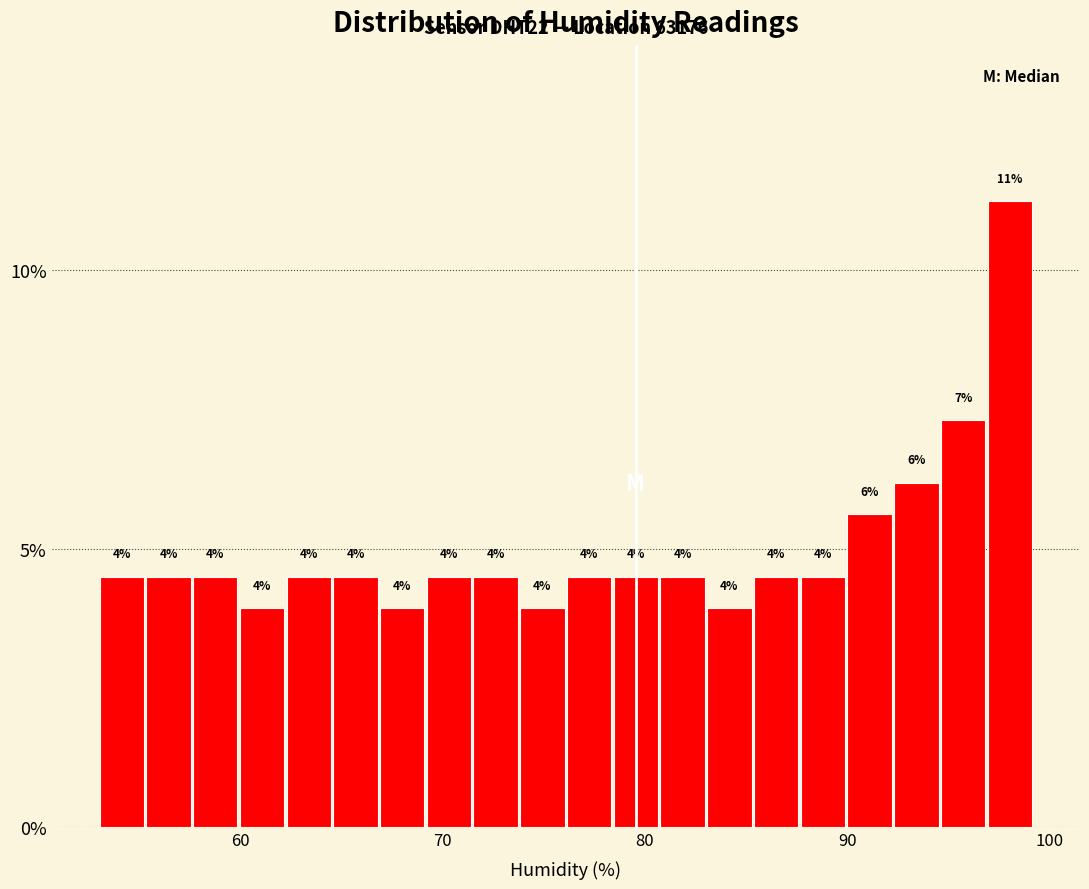

Around what value on the x-axis is the tallest bar? Give the approximate position of its centre, as read against the axis.

98